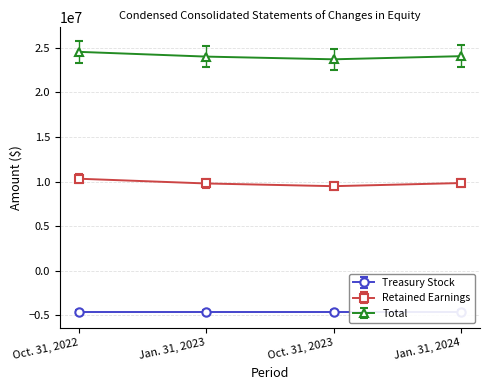

Which label corresponds to the largest value in the chart?

Oct. 31, 2022